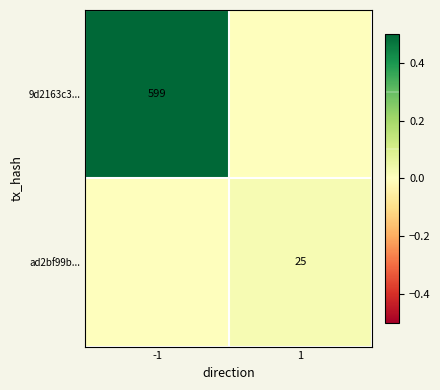

The ad2bf99b... series shows 0.0 at 1. True or false?

False